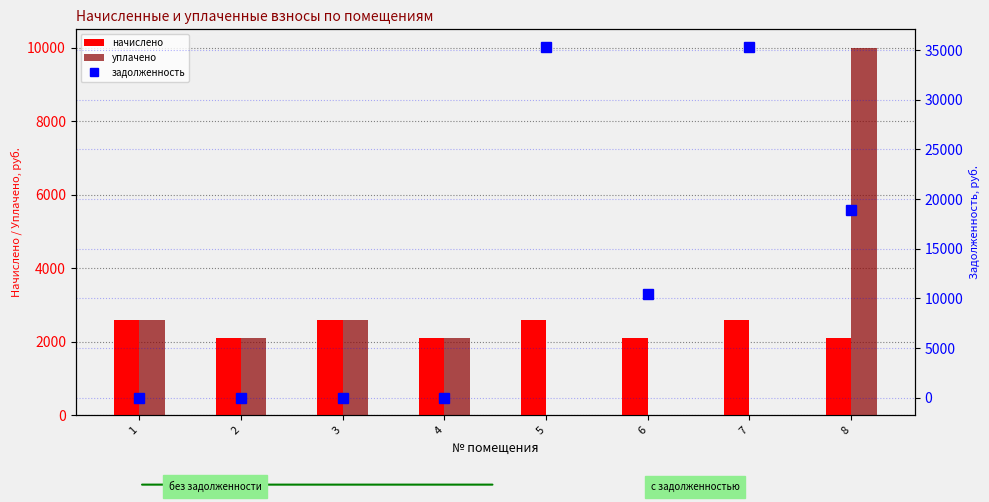

How many data points in задолженность are less than 10454?

4